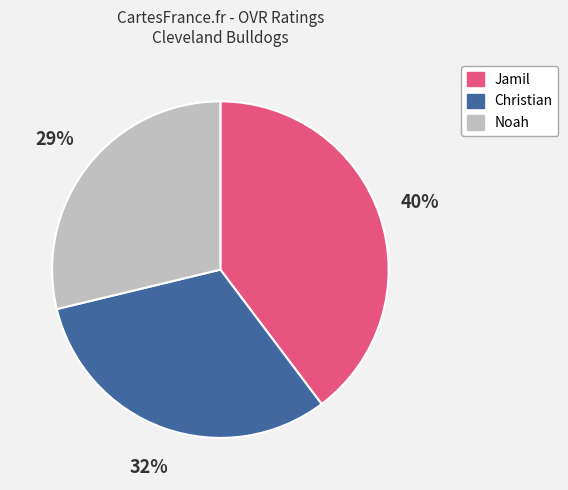

Is there any slice that represents more than half of the pie?

No